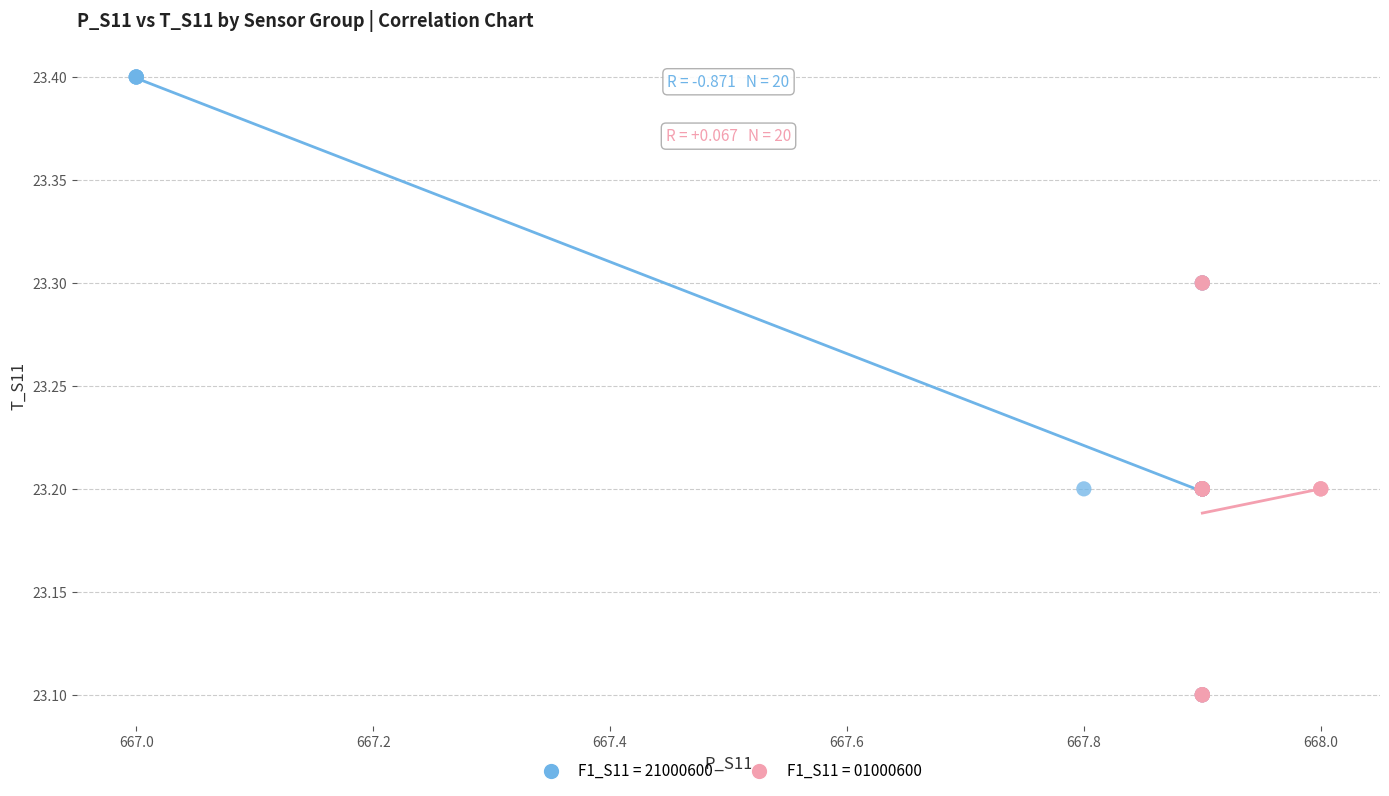

Which series has the largest Y range (max minus min)?

F1_S11 = 21000600